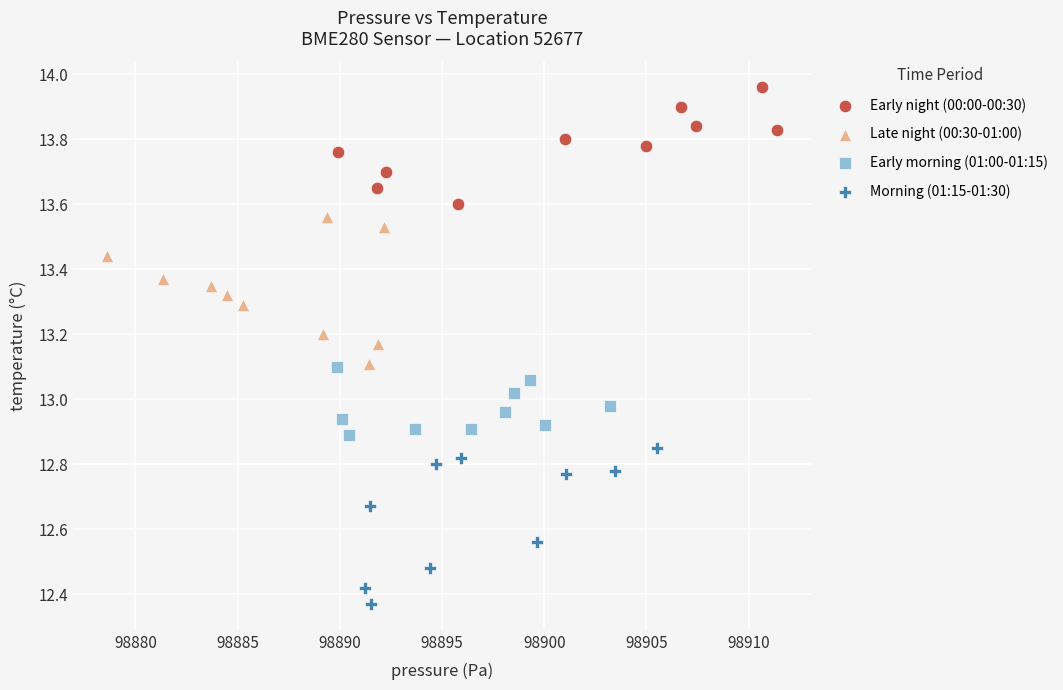

Which series contains the highest Y value?

Early night (00:00-00:30)